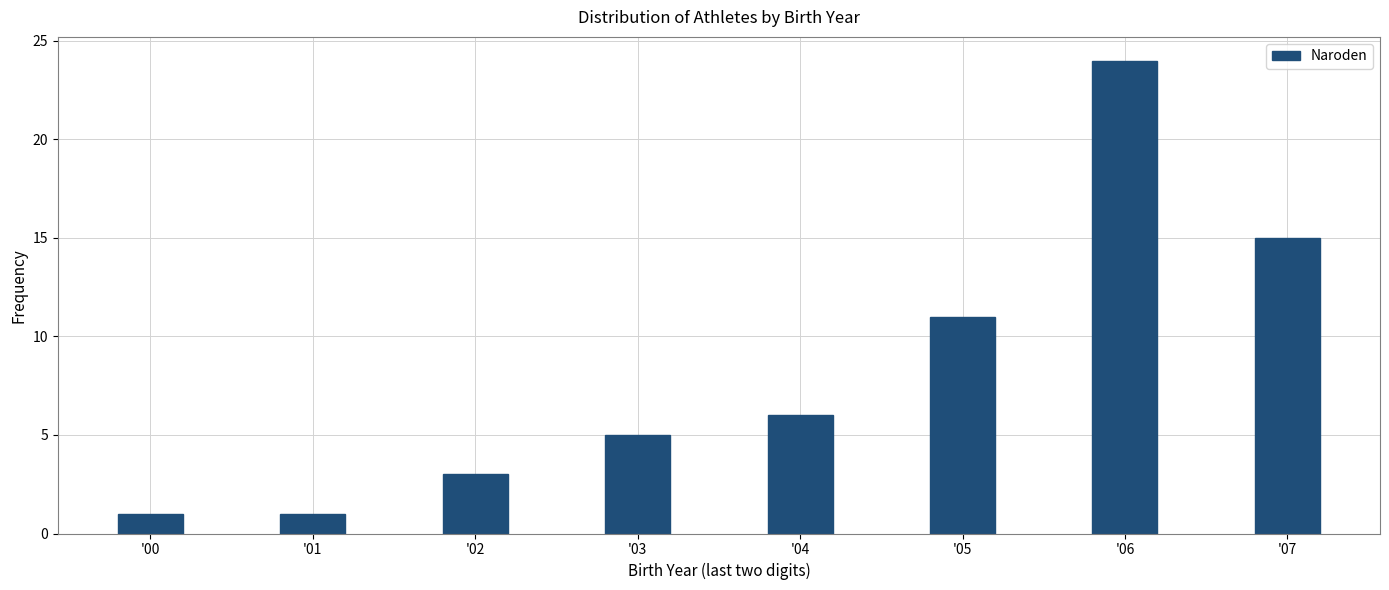

Reading left to right, what are all the values shown in this chart?

1	1	3	5	6	11	24	15